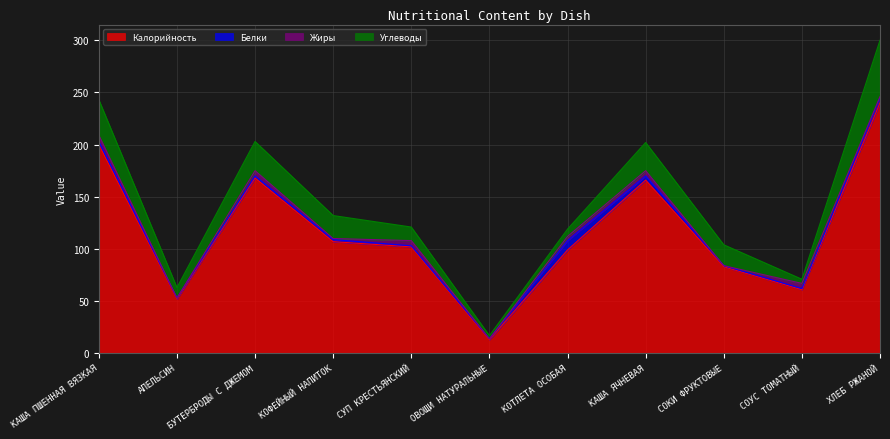

How many intersections are there between Углеводы and Белки?

2